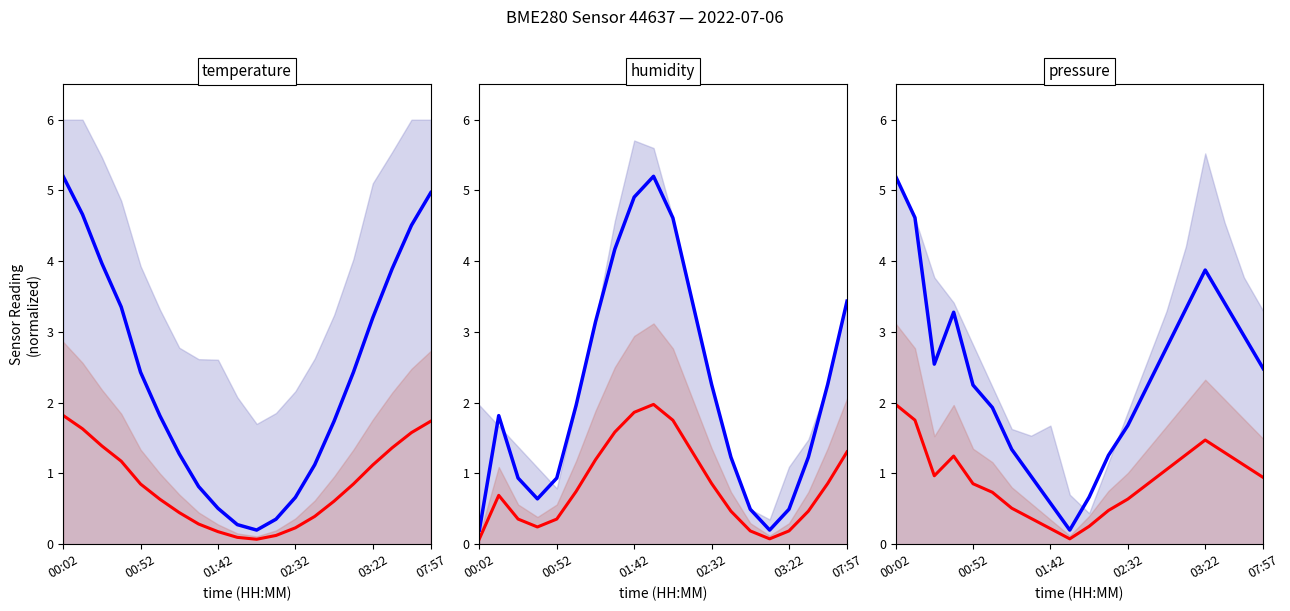

How many lines are shown in the chart?

6